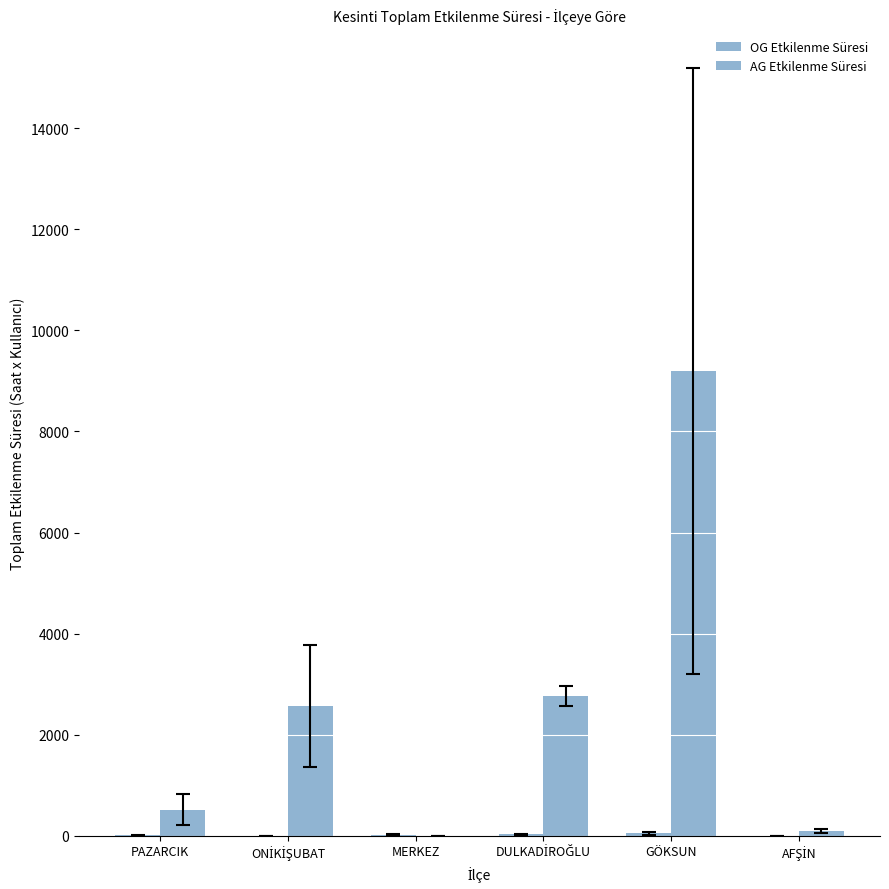

How many series are shown in this chart?

2